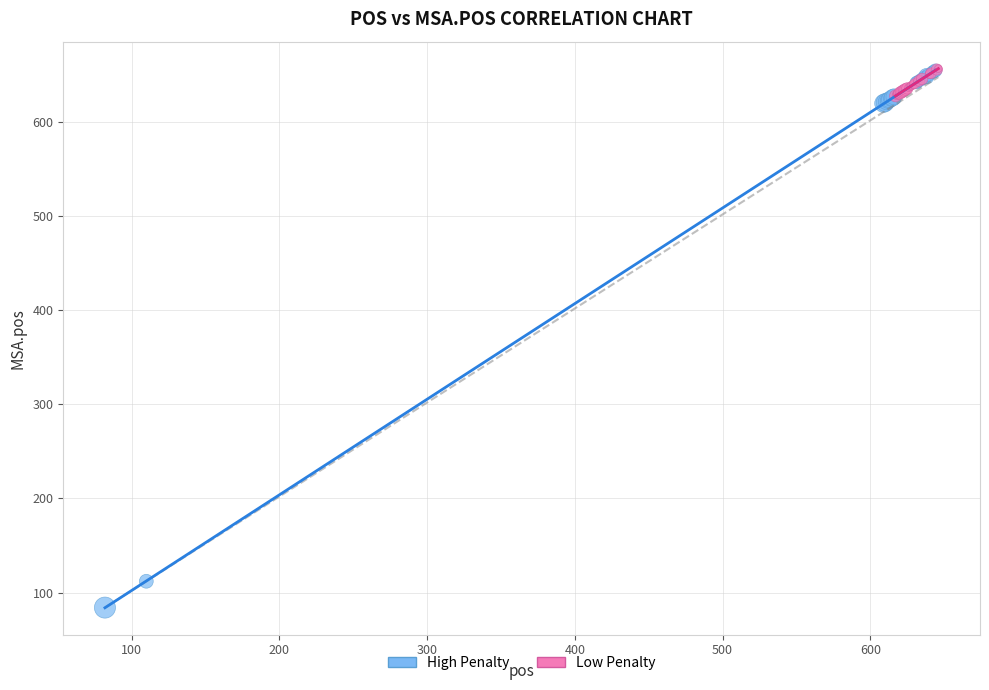

Which series contains the lowest Y value?

High Penalty